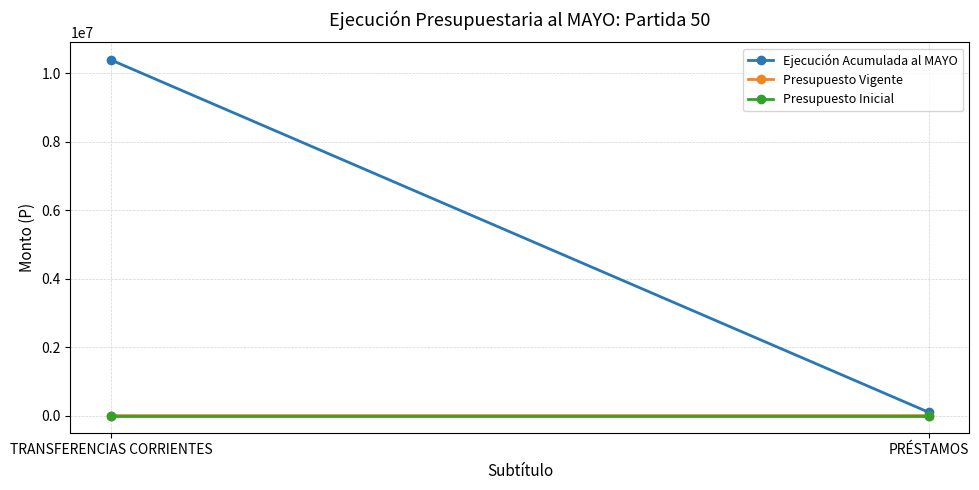

Rank the series by their maximum value, from lowest to highest.

Presupuesto Inicial, Presupuesto Vigente, Ejecución Acumulada al MAYO